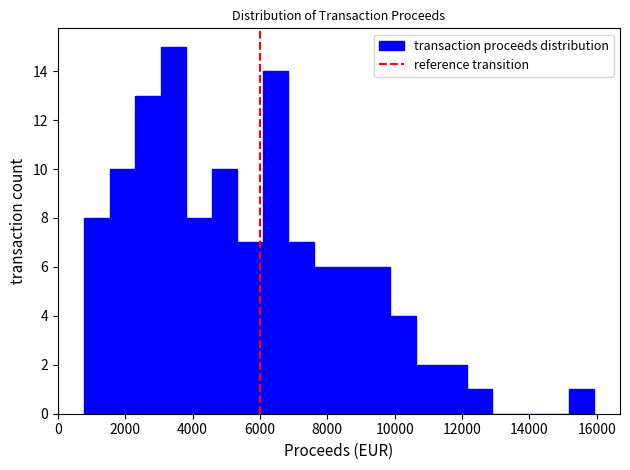

Around what value on the x-axis is the tallest bar? Give the approximate position of its centre, as read against the axis.

3400